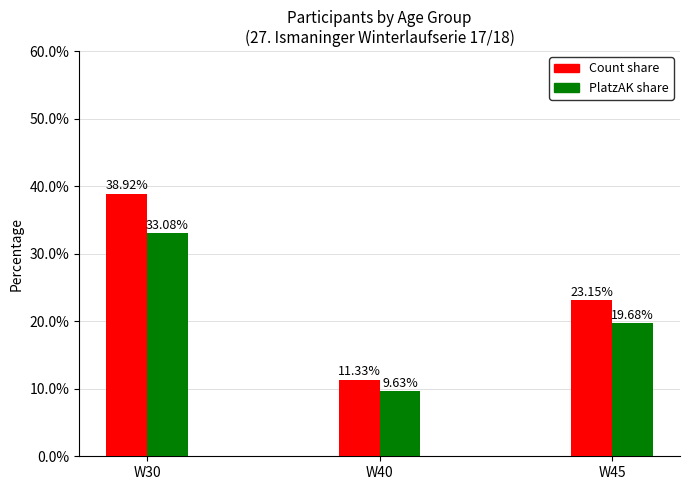

List the series in order of their overall mean, highest first.

Count share, PlatzAK share